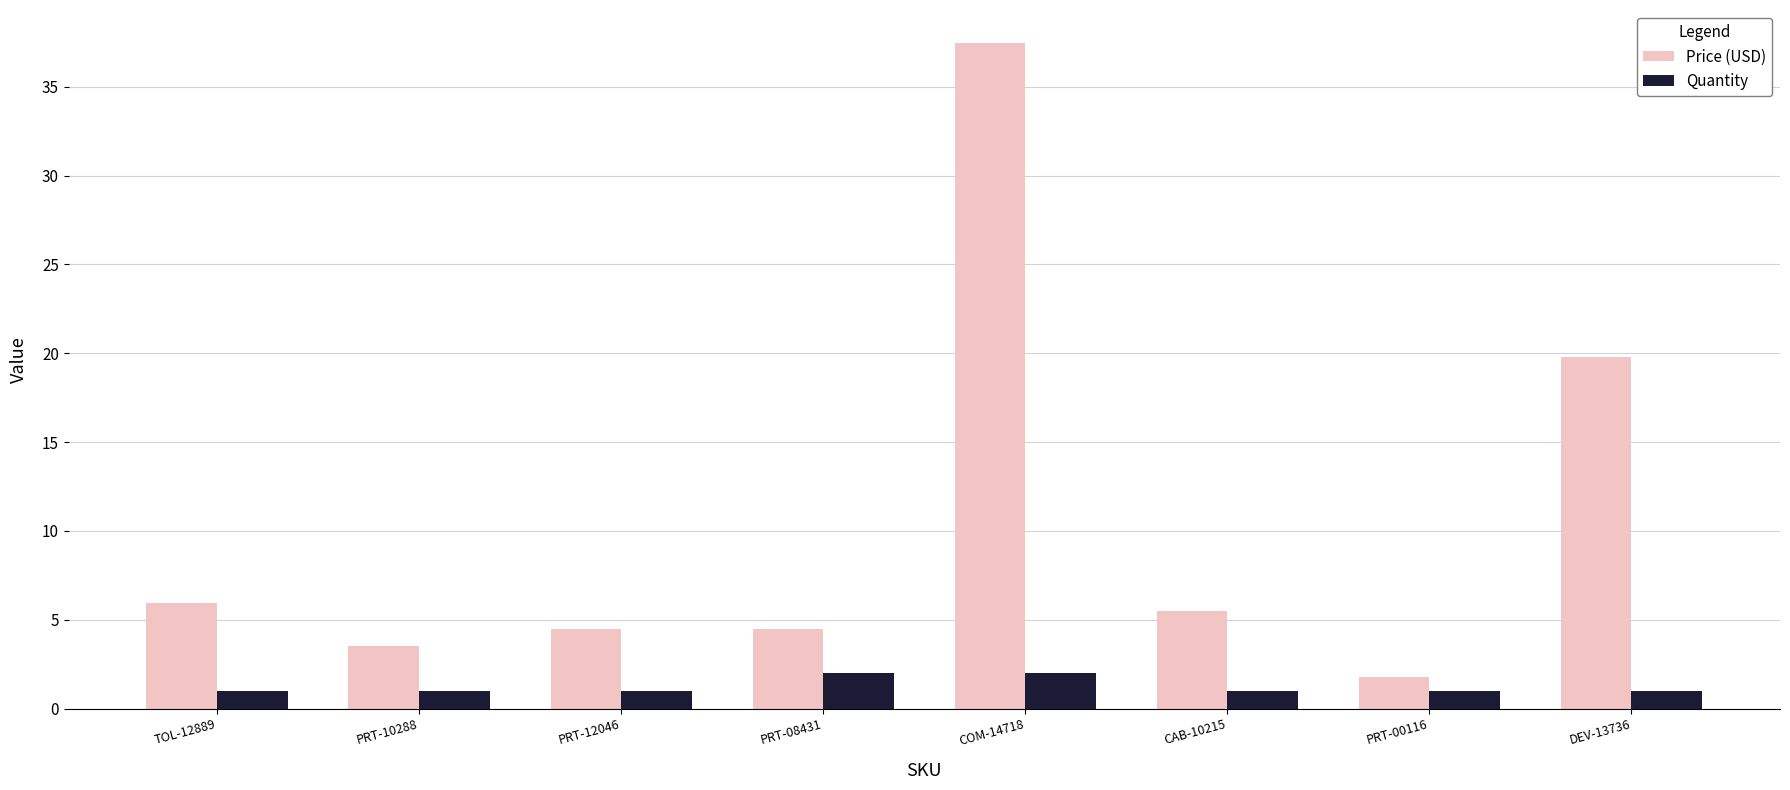

What is the label of the 3rd bar from the right?

CAB-10215